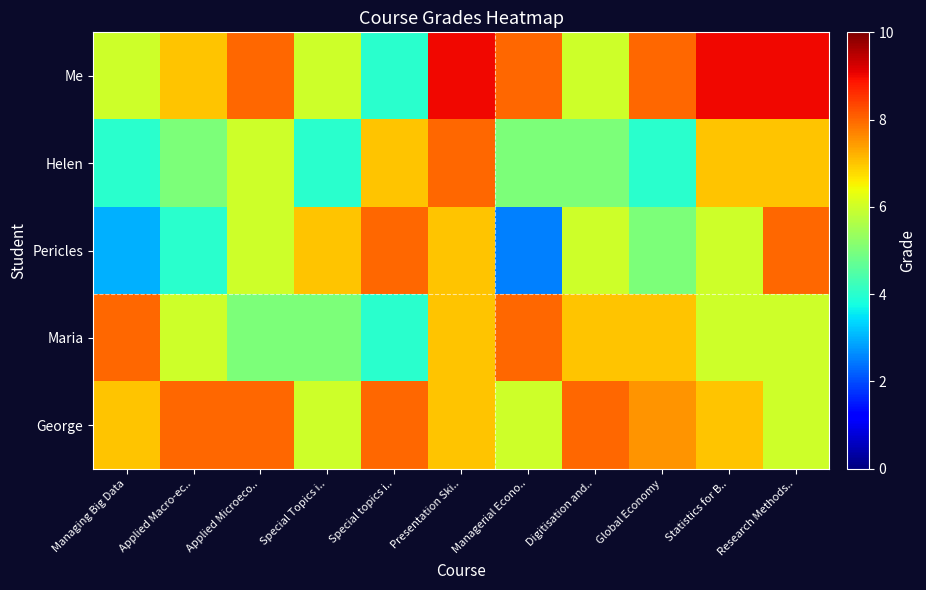

Which series changed the most between Managing Big Data and Managerial Econo..?

Me